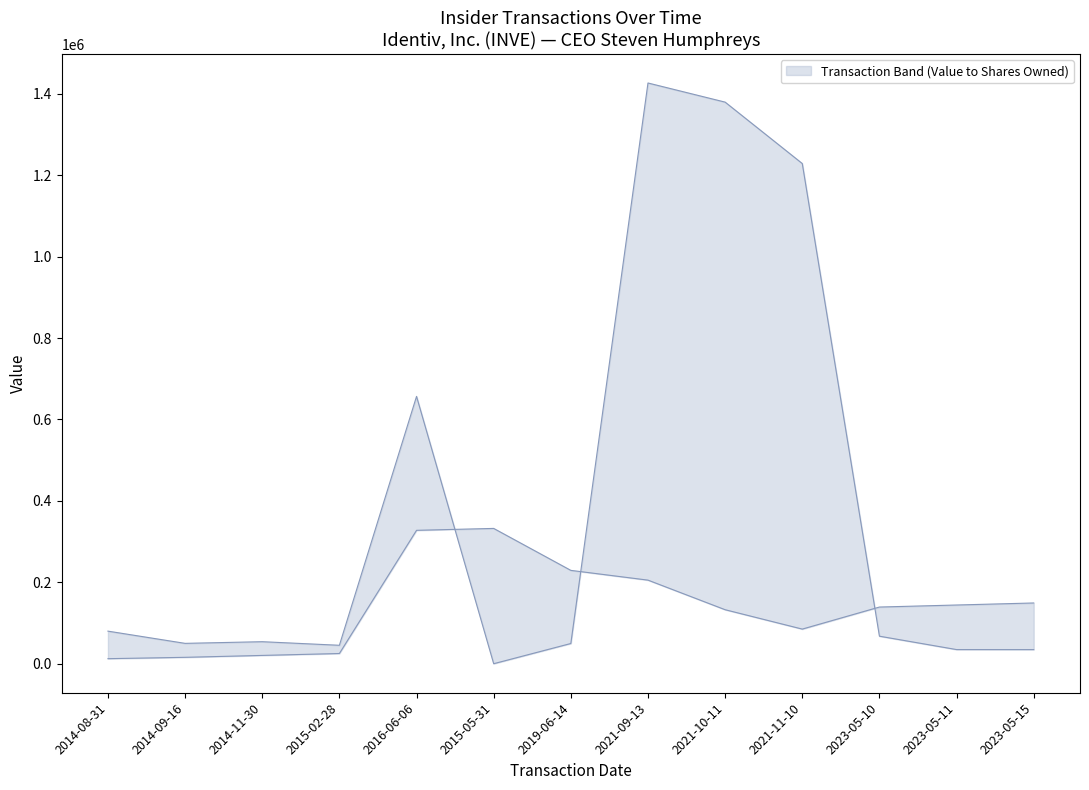

List the series in order of their peak value, highest first.

transactionValue, sharesOwnedFollowingTransaction